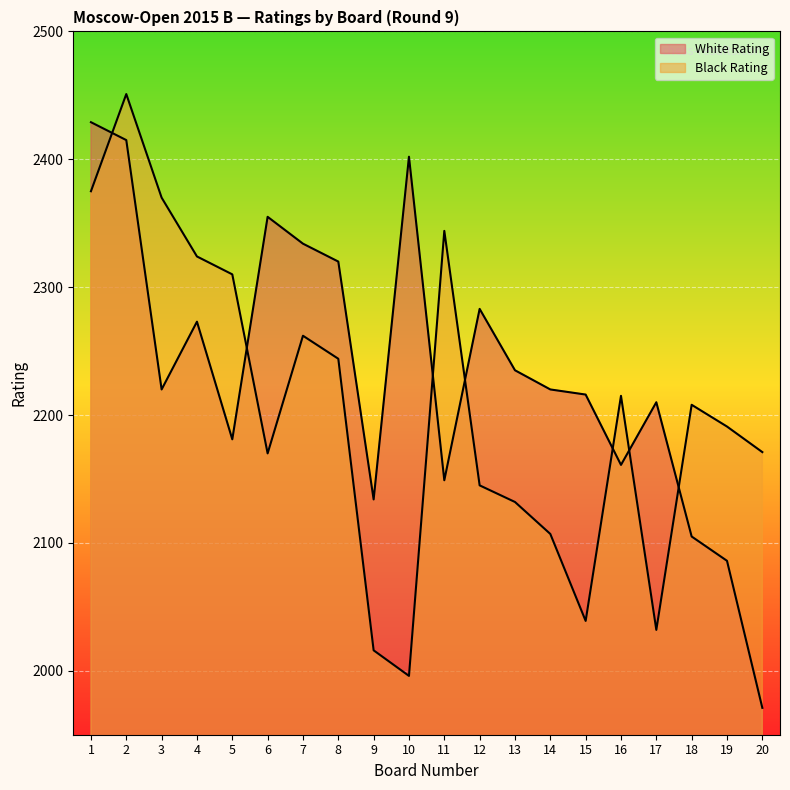

How many lines are shown in the chart?

2